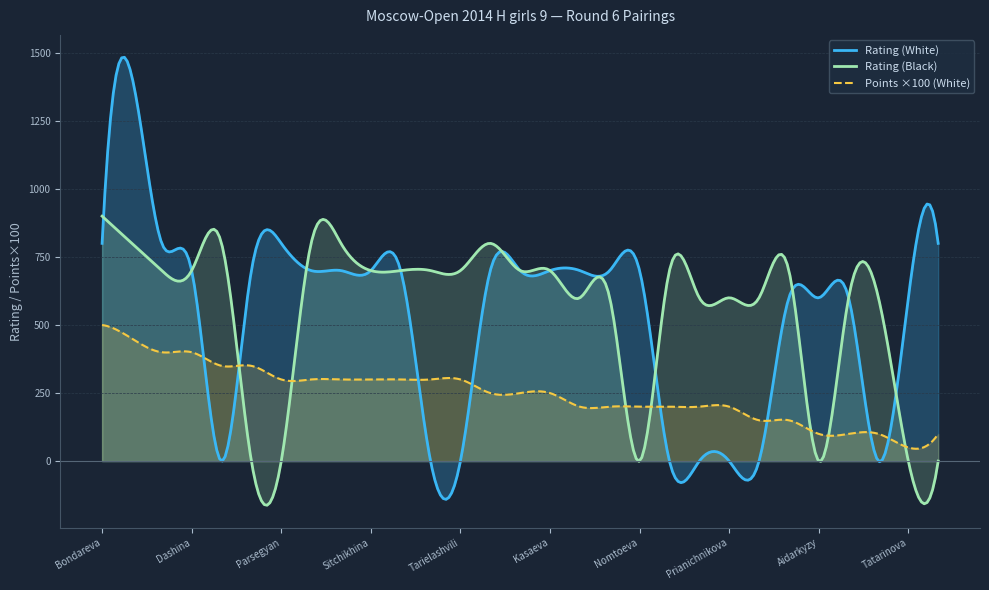

Which series has the largest range (max minus min)?

Rating (White)